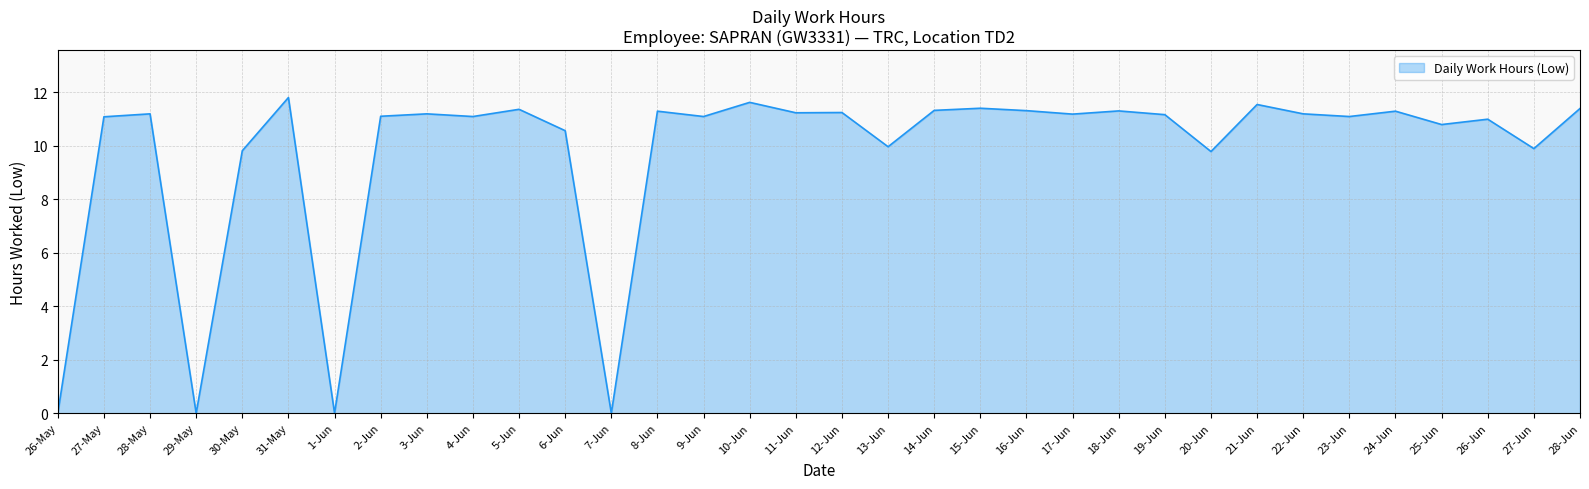

What position from the right is 21-Jun?

8